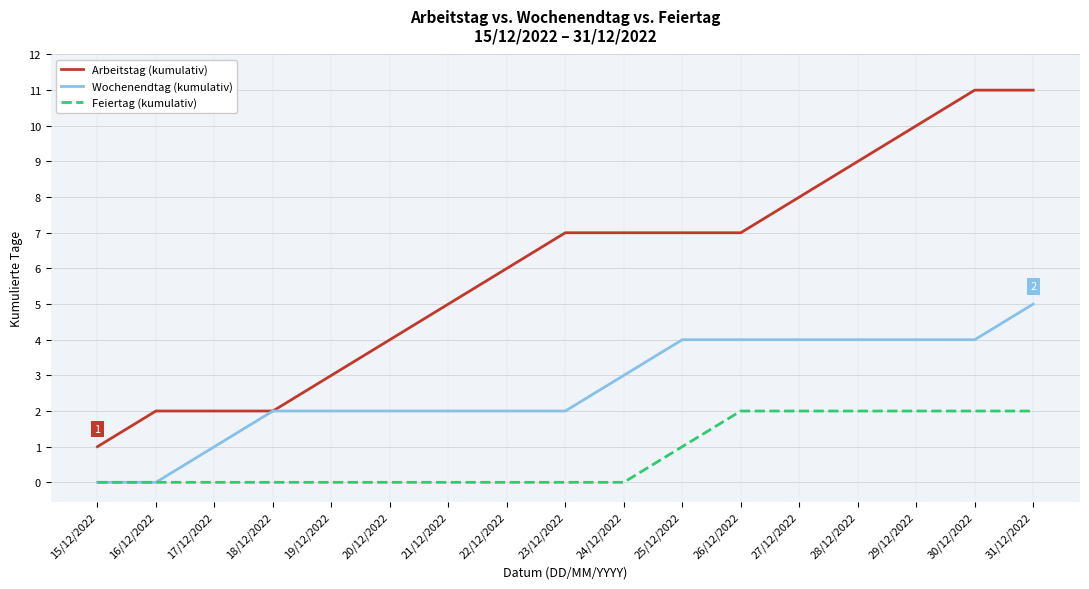

Is it true that Feiertag (kumulativ) equals -1 at 21/12/2022?

False